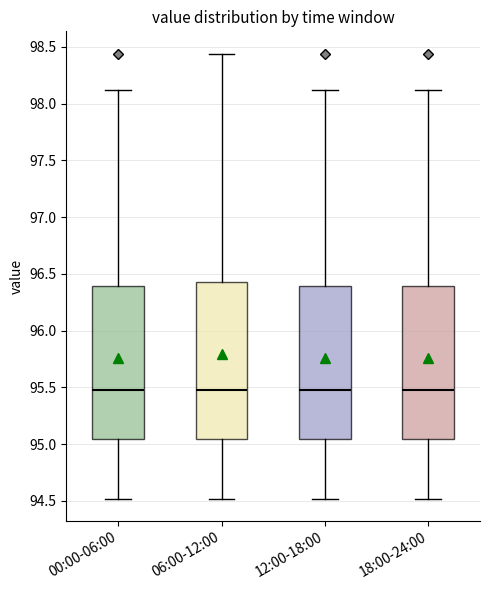

Reading left to right, transcribe this box plot: for each box, give where its median line is, the range the box spans, and where its two whiskers end, as read against the y-axis. The values are not printed on the chart, so give them approximately, as read against the axis.

00:00-06:00: median 95.50, box 95.05 to 96.40, whiskers 94.50 to 98.10
06:00-12:00: median 95.50, box 95.05 to 96.45, whiskers 94.50 to 98.45
12:00-18:00: median 95.50, box 95.05 to 96.40, whiskers 94.50 to 98.10
18:00-24:00: median 95.50, box 95.05 to 96.40, whiskers 94.50 to 98.10